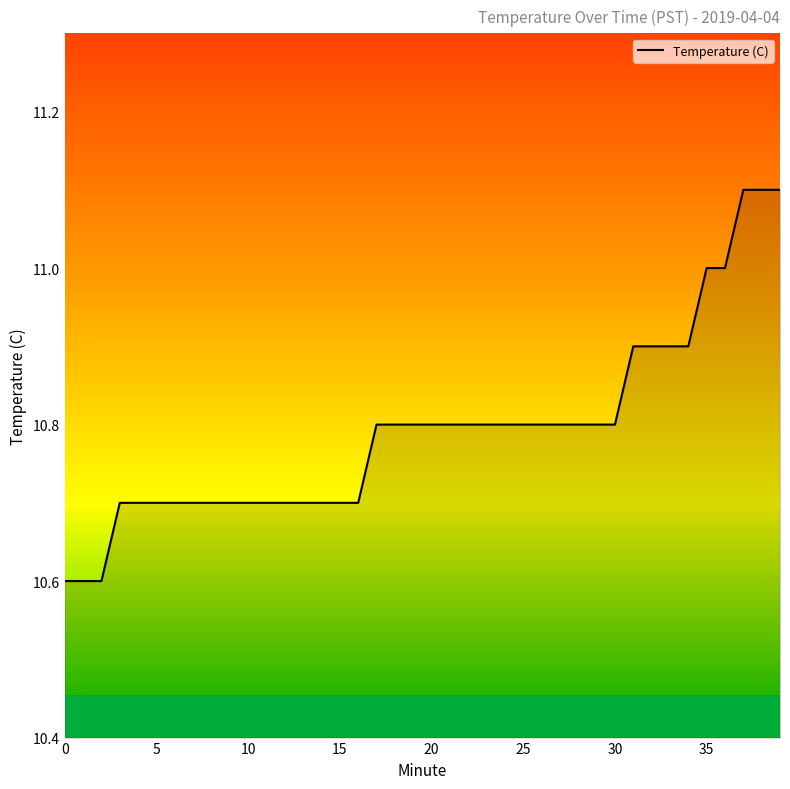

What is the smallest value displayed?

10.6